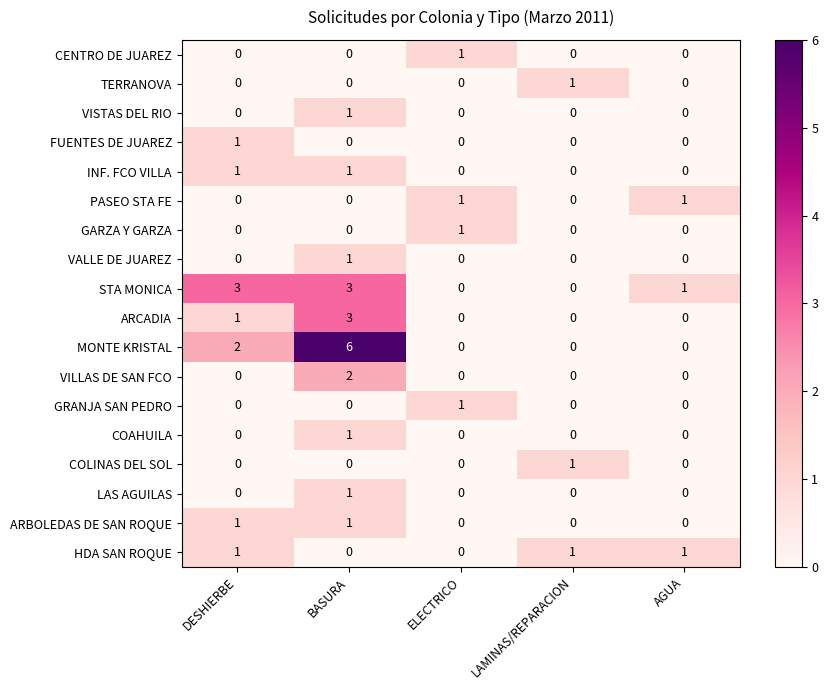

How many categories are shown in the chart?

5